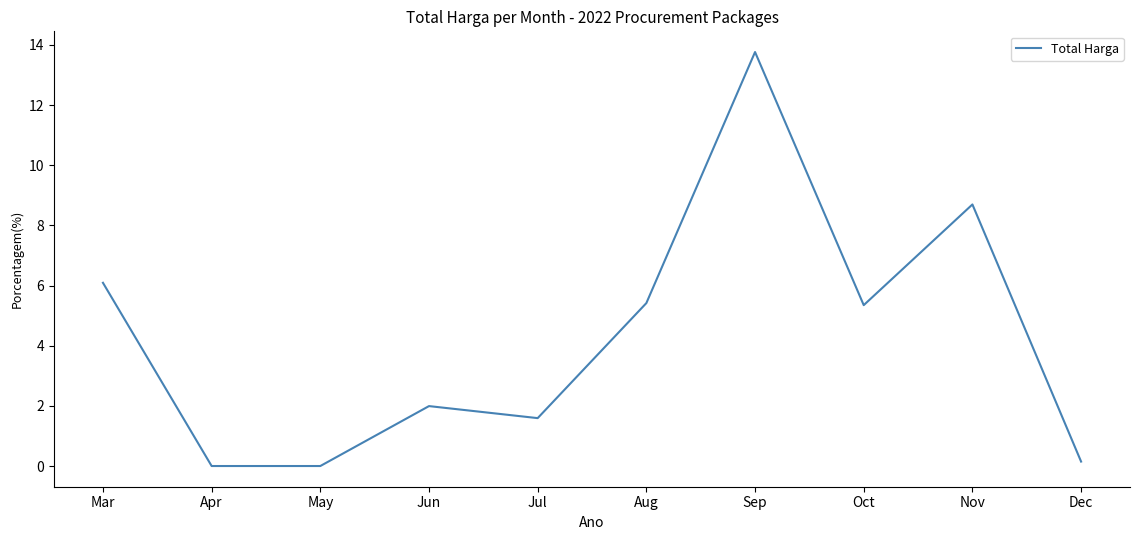

Which has a higher value, Jun or Dec?

Jun